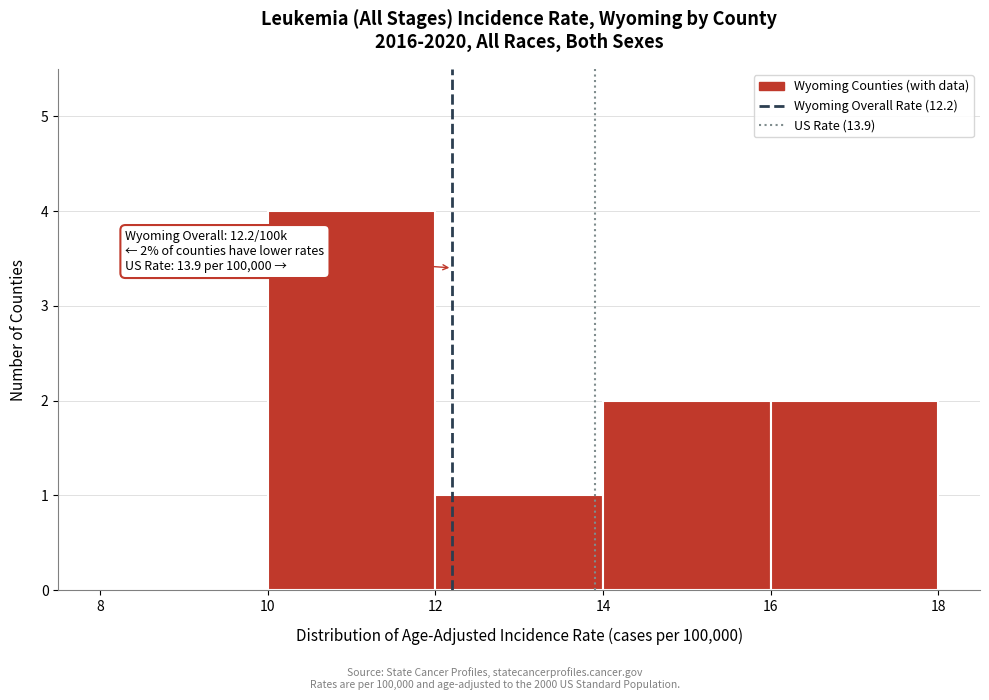

Over which range of the x-axis is the bar tallest?

10 to 12